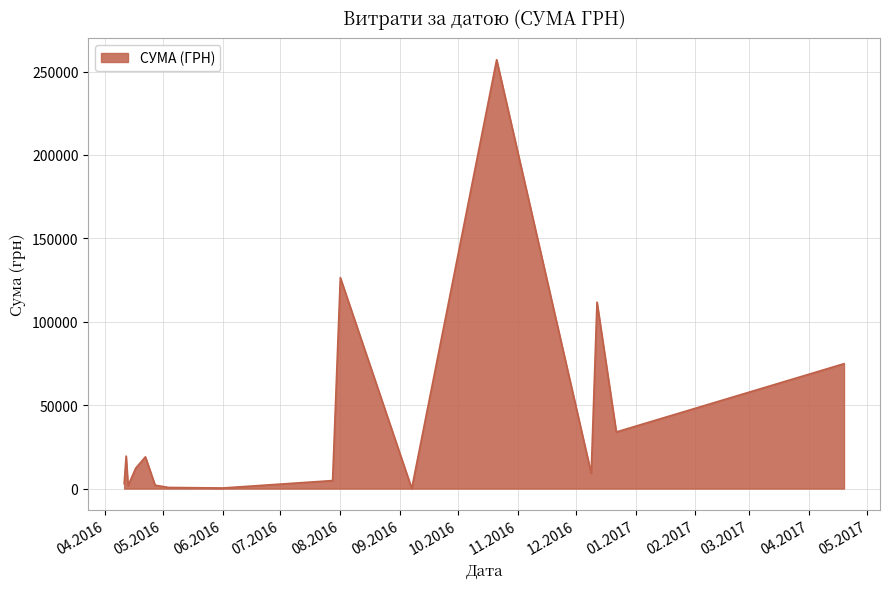

What is the greatest value displayed?

257087.8